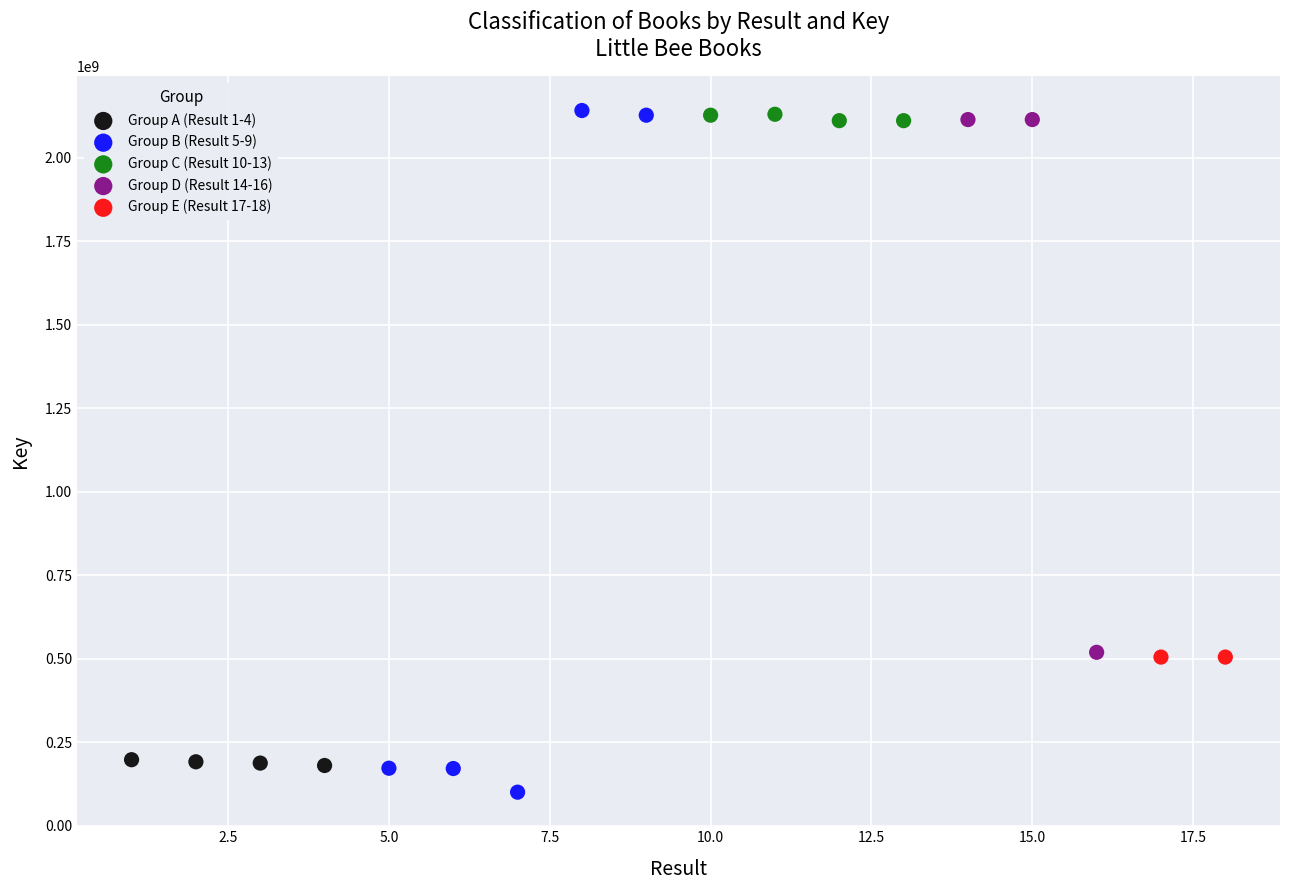

What are all the series names shown in the legend?

Group A (Result 1-4), Group B (Result 5-9), Group C (Result 10-13), Group D (Result 14-16), Group E (Result 17-18)